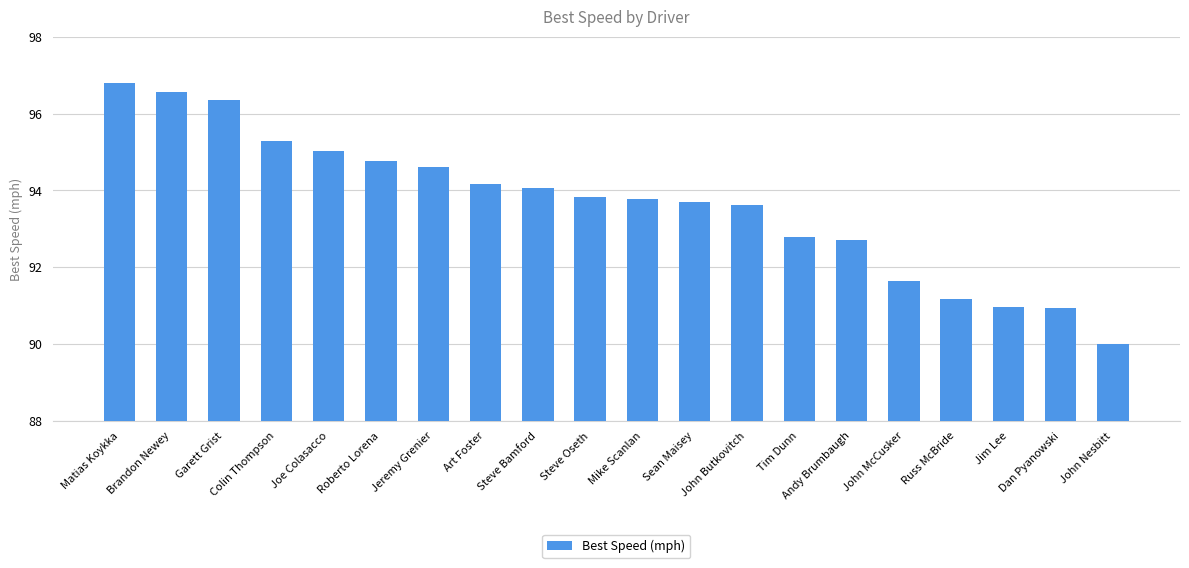

At which label does the data first exceed 93?

Matias Koykka